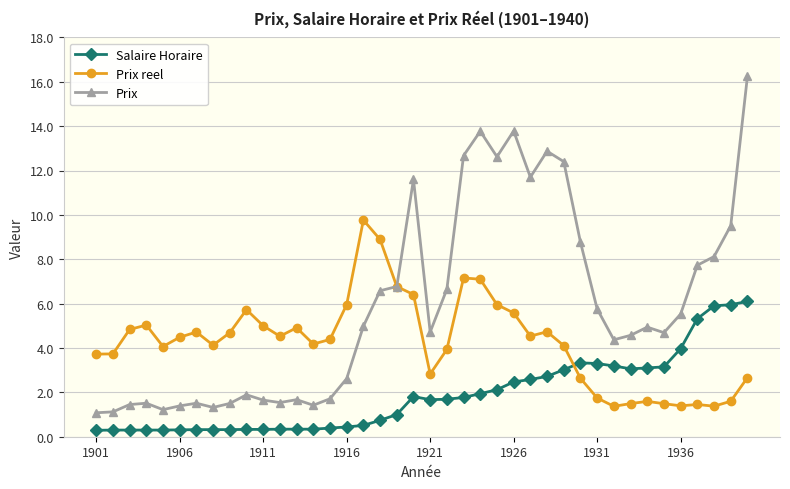

At how many categories does at least one series exceed 13?

3